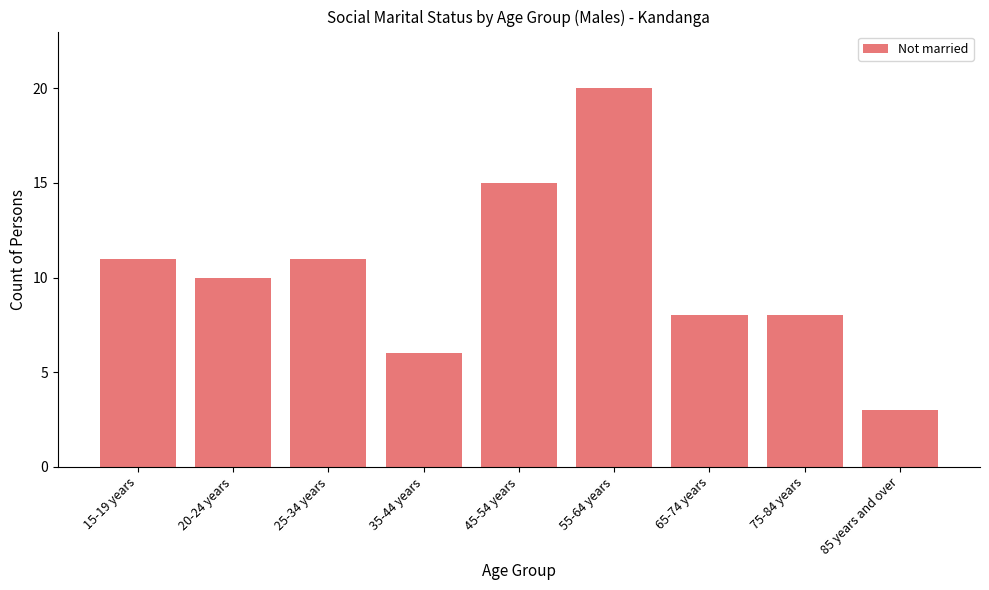

What position from the right is 35-44 years?

6